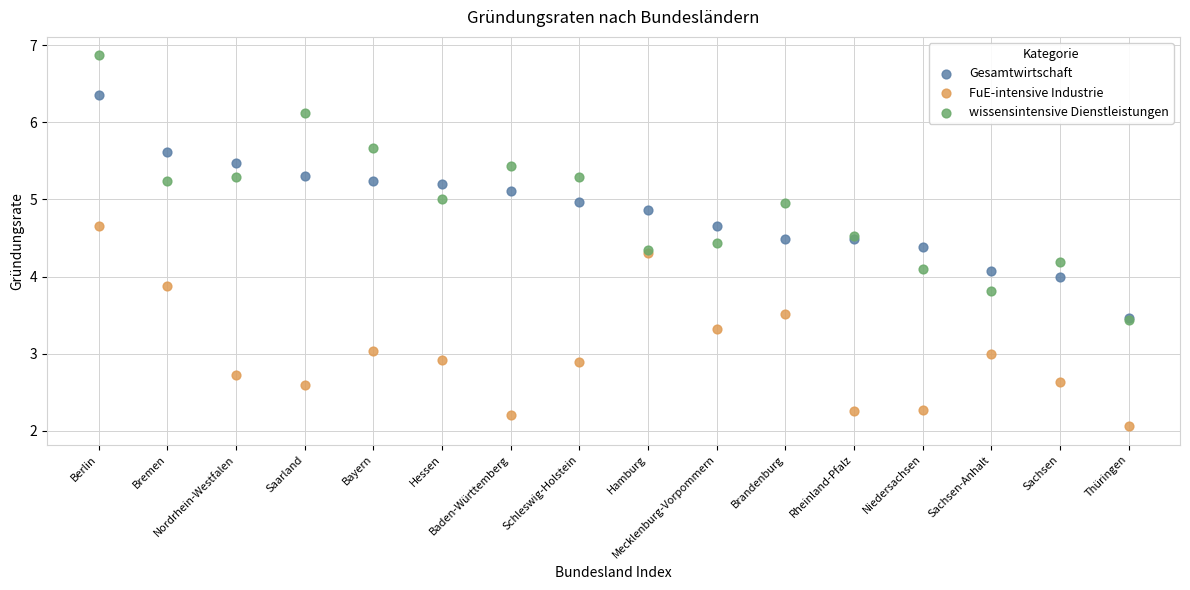

What are all the series names shown in the legend?

Gesamtwirtschaft, FuE-intensive Industrie, wissensintensive Dienstleistungen